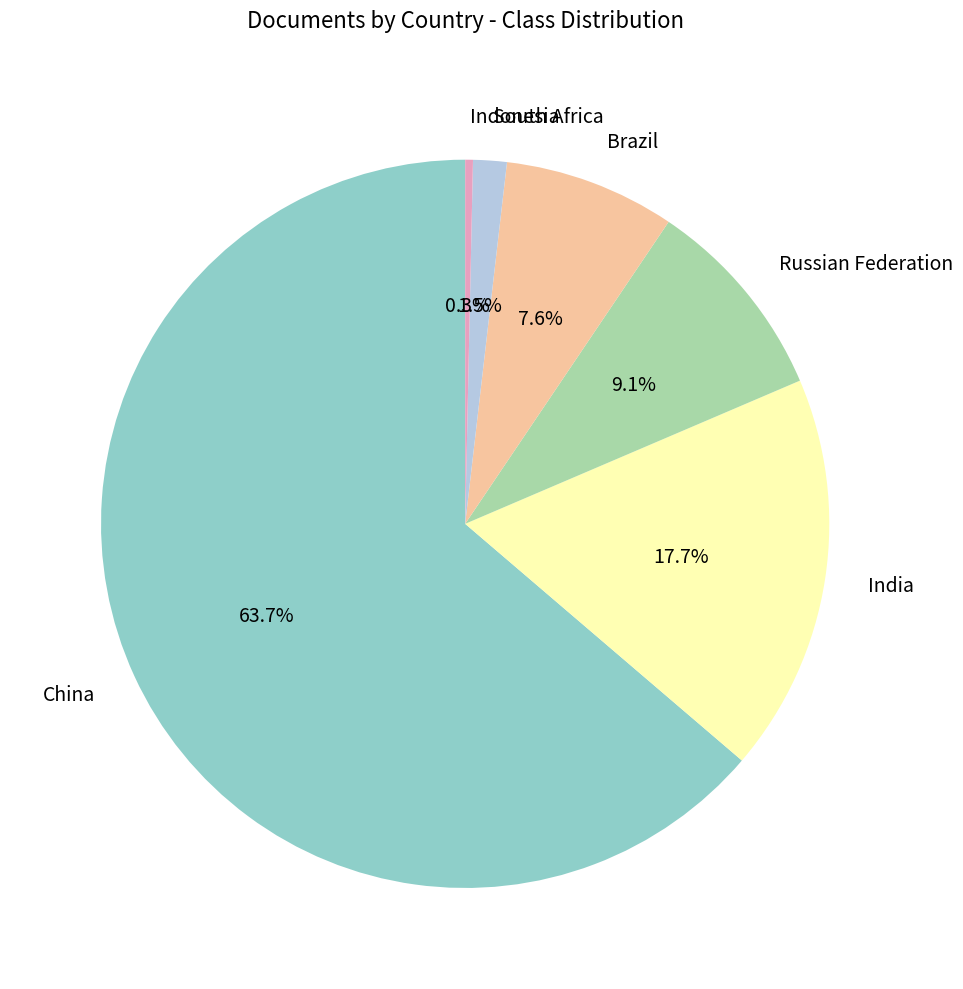

To the nearest percent, what is the difference between the largest and smallest slice percentages?

63%